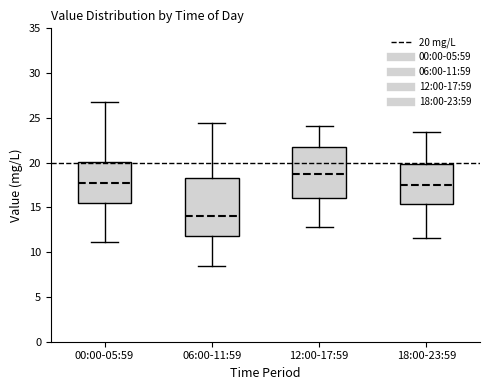

Which box has the lowest median line?

06:00-11:59